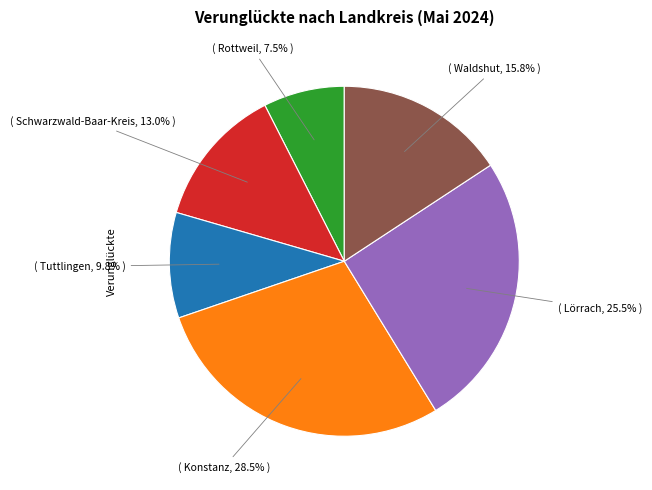

Is there any slice that represents more than half of the pie?

No